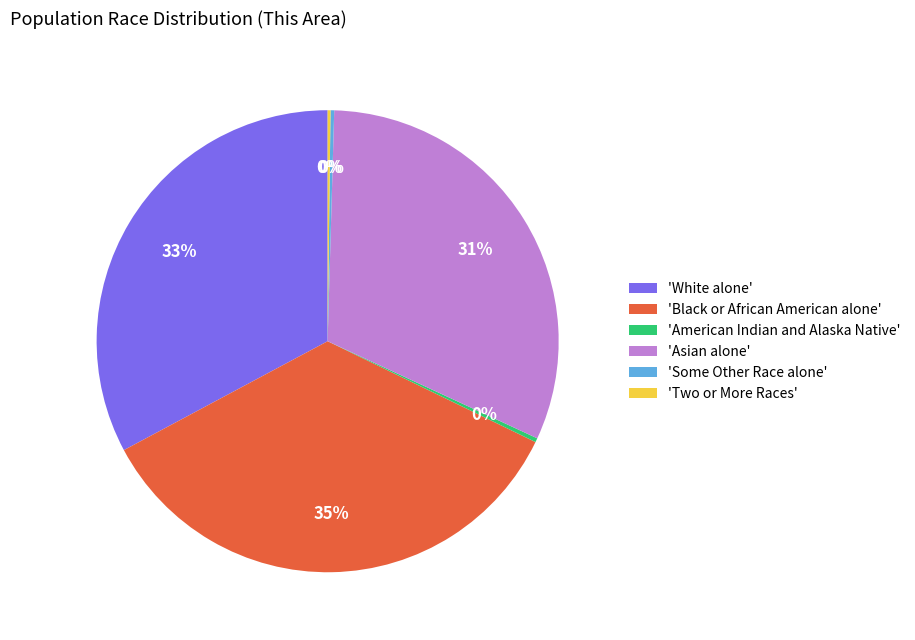

What is the largest slice in the pie chart?

'Black or African American alone'